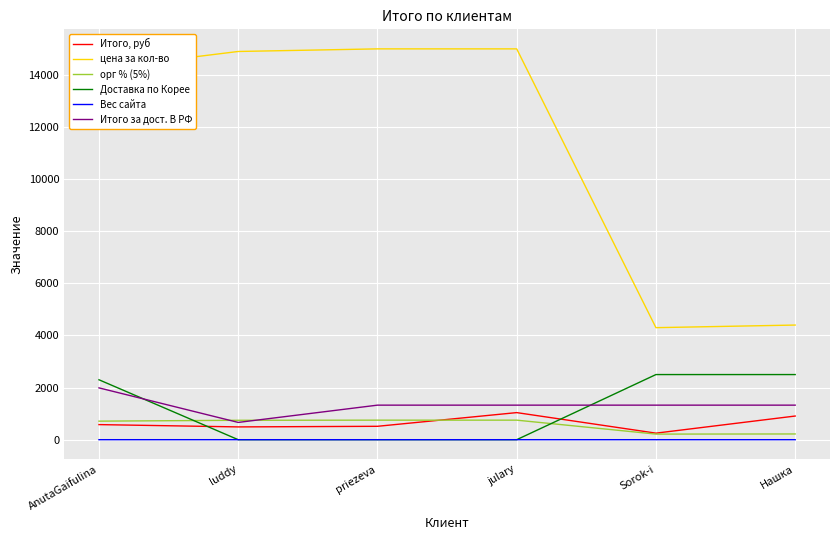

At AnutaGaifulina, list the series in order from largest to smallest.

цена за кол-во, Доставка по Корее, Итого за дост. В РФ, орг % (5%), Итого, руб, Вес сайта